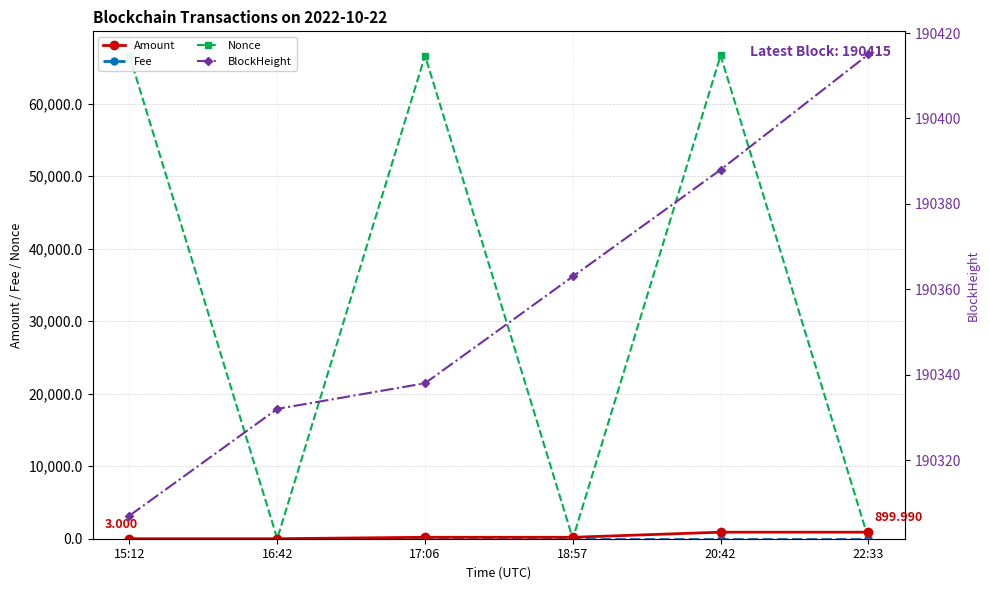

The Amount series shows 900.0 at 22:33. True or false?

True